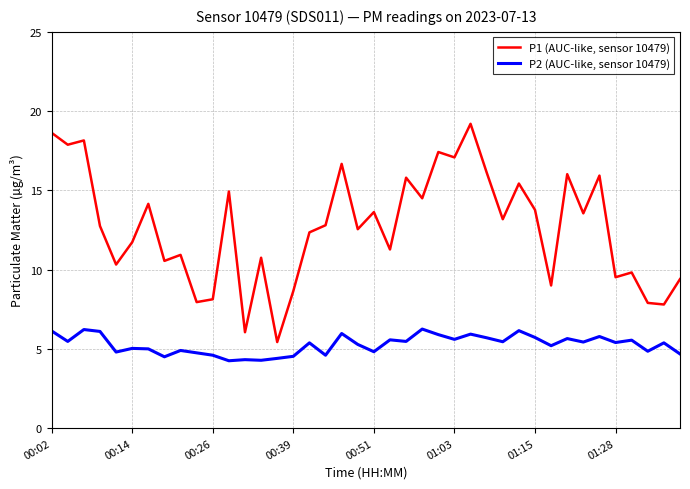

What is the greatest value displayed?

19.2